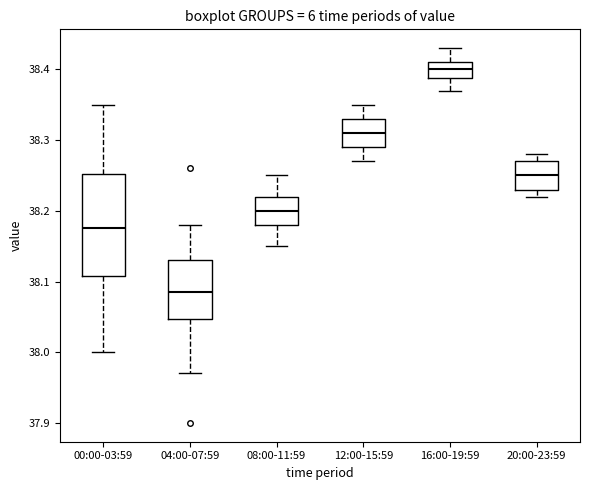

Which box's median line is the lowest?

04:00-07:59